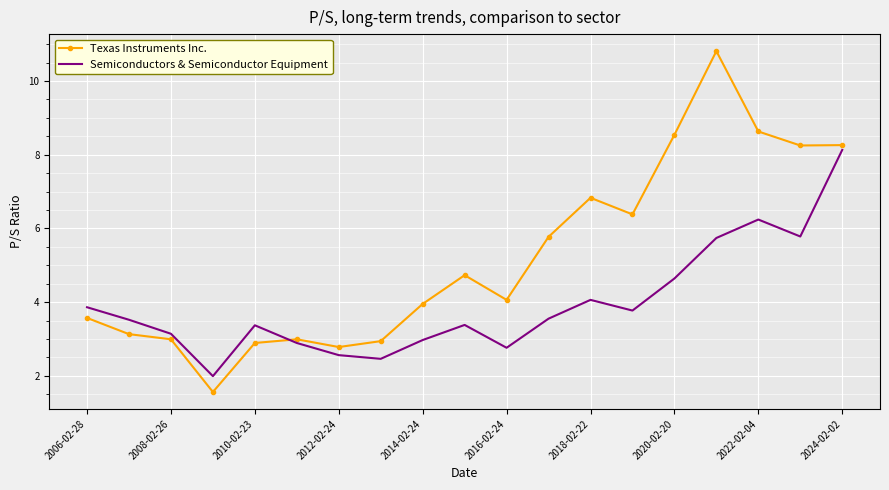

Rank the series by their average value, from lowest to highest.

Semiconductors & Semiconductor Equipment, Texas Instruments Inc.